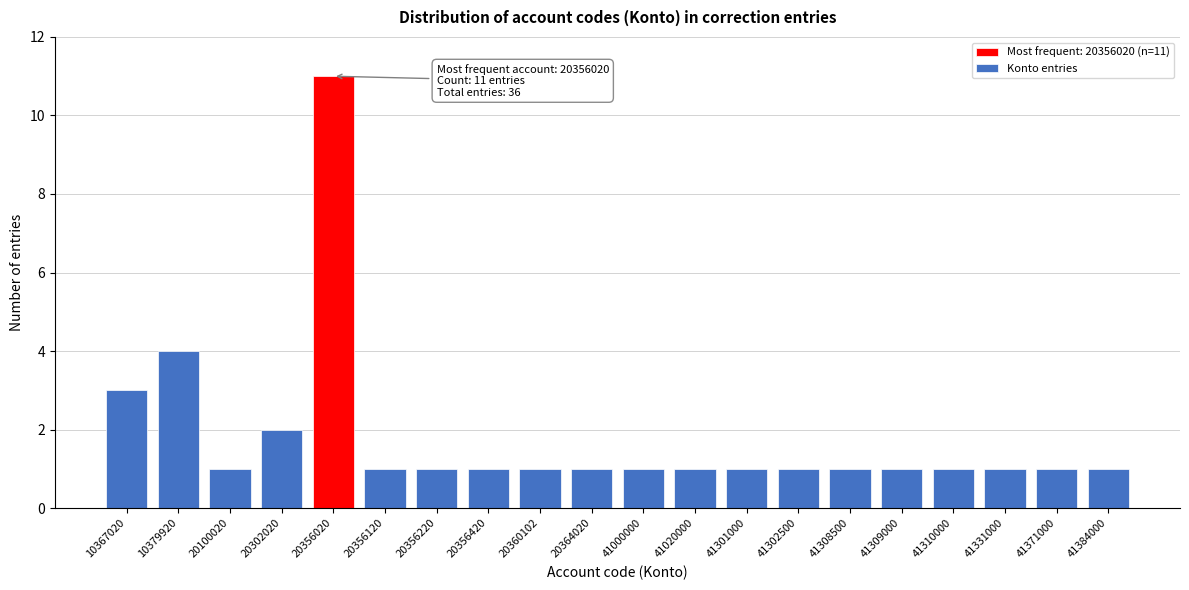

Reading left to right, transcribe all the data shown in this chart.

3	4	1	2	11	1	1	1	1	1	1	1	1	1	1	1	1	1	1	1